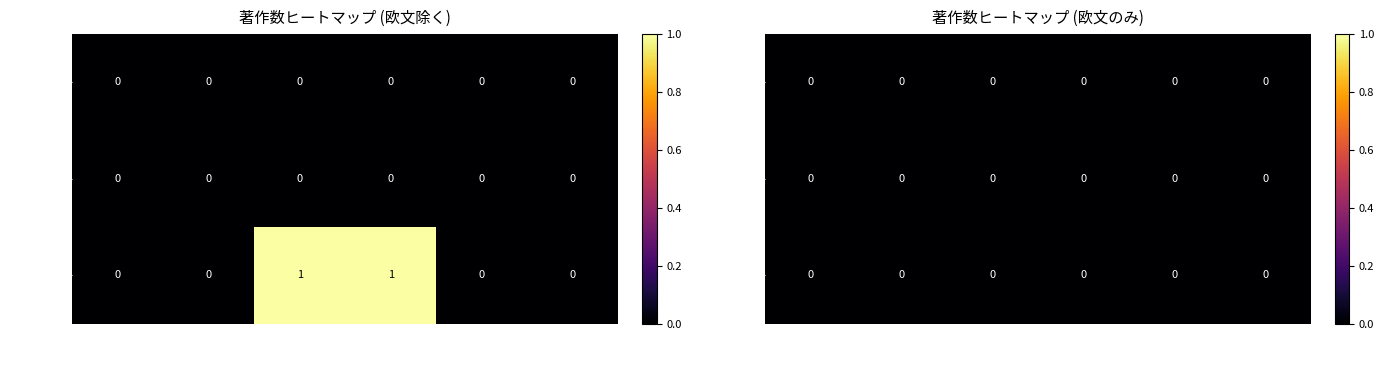

Which category has the highest value across all series?

著作2024